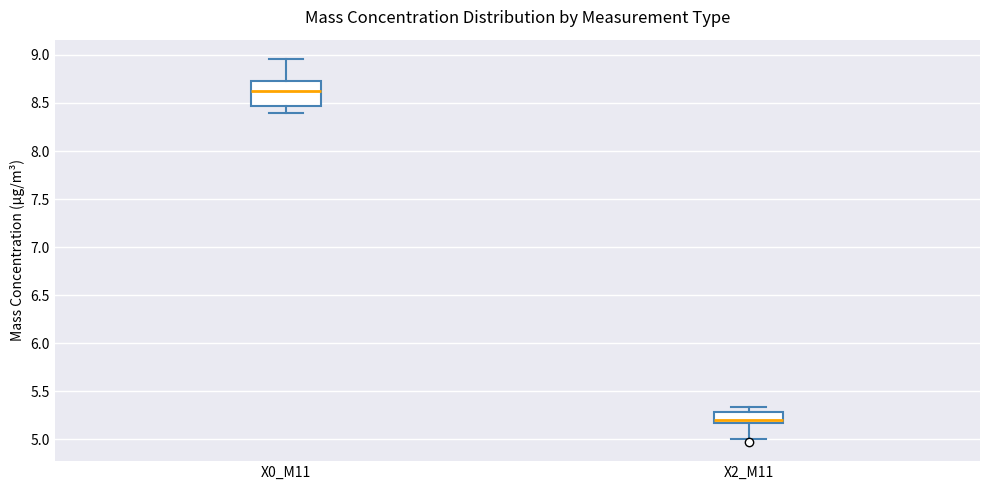

Reading left to right, transcribe this box plot: for each box, give where its median line is, the range the box spans, and where its two whiskers end, as read against the y-axis. The values are not printed on the chart, so give them approximately, as read against the axis.

X0_M11: median 8.65, box 8.45 to 8.75, whiskers 8.40 to 8.95
X2_M11: median 5.20, box 5.15 to 5.30, whiskers 5.00 to 5.35